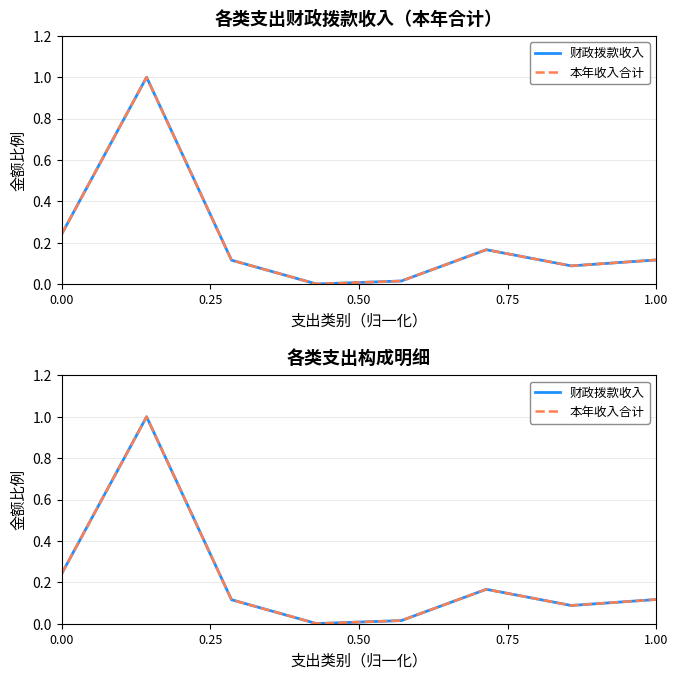

How many distinct data groups are displayed?

2